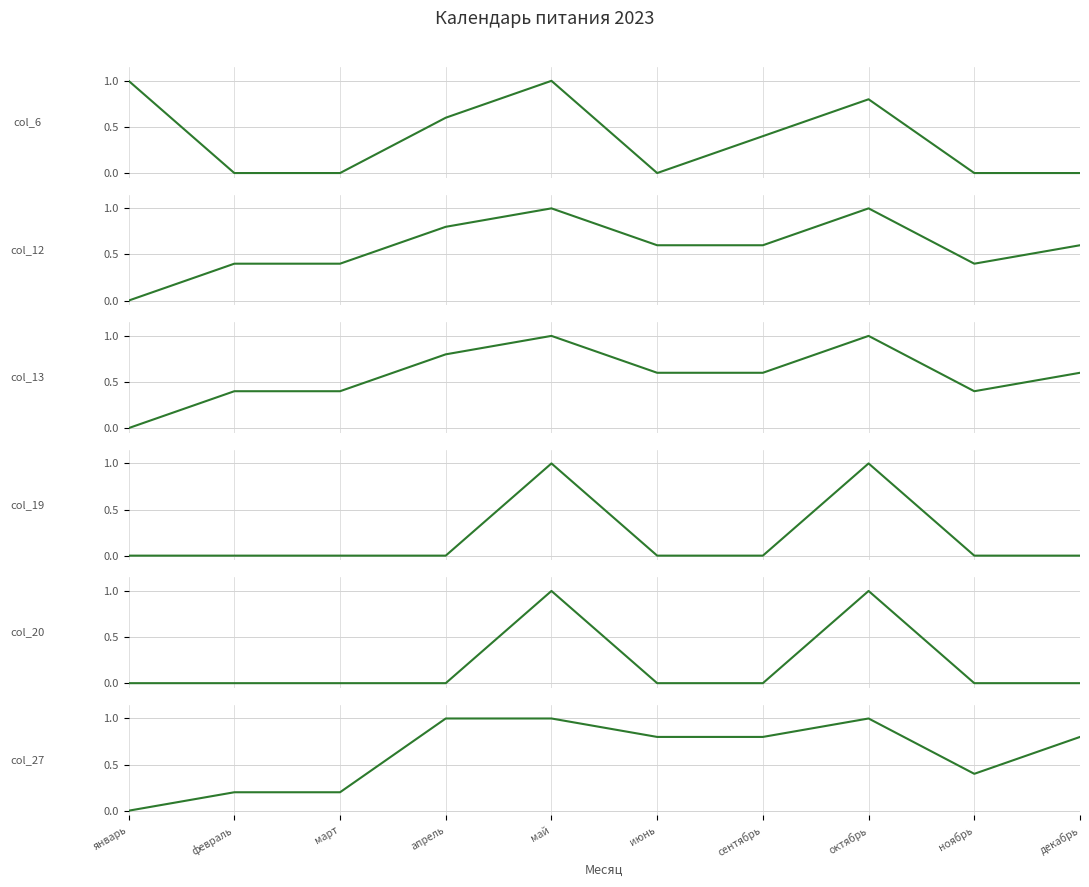

What is the highest value of the col_13 series?

1.0